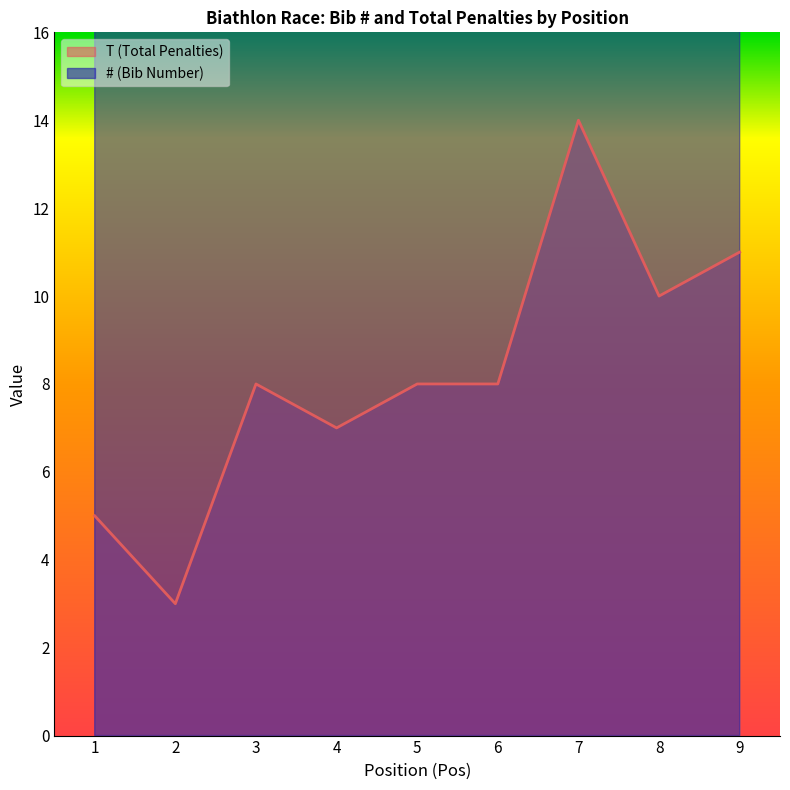

Where is the first local maximum for # (Bib Number)?

3